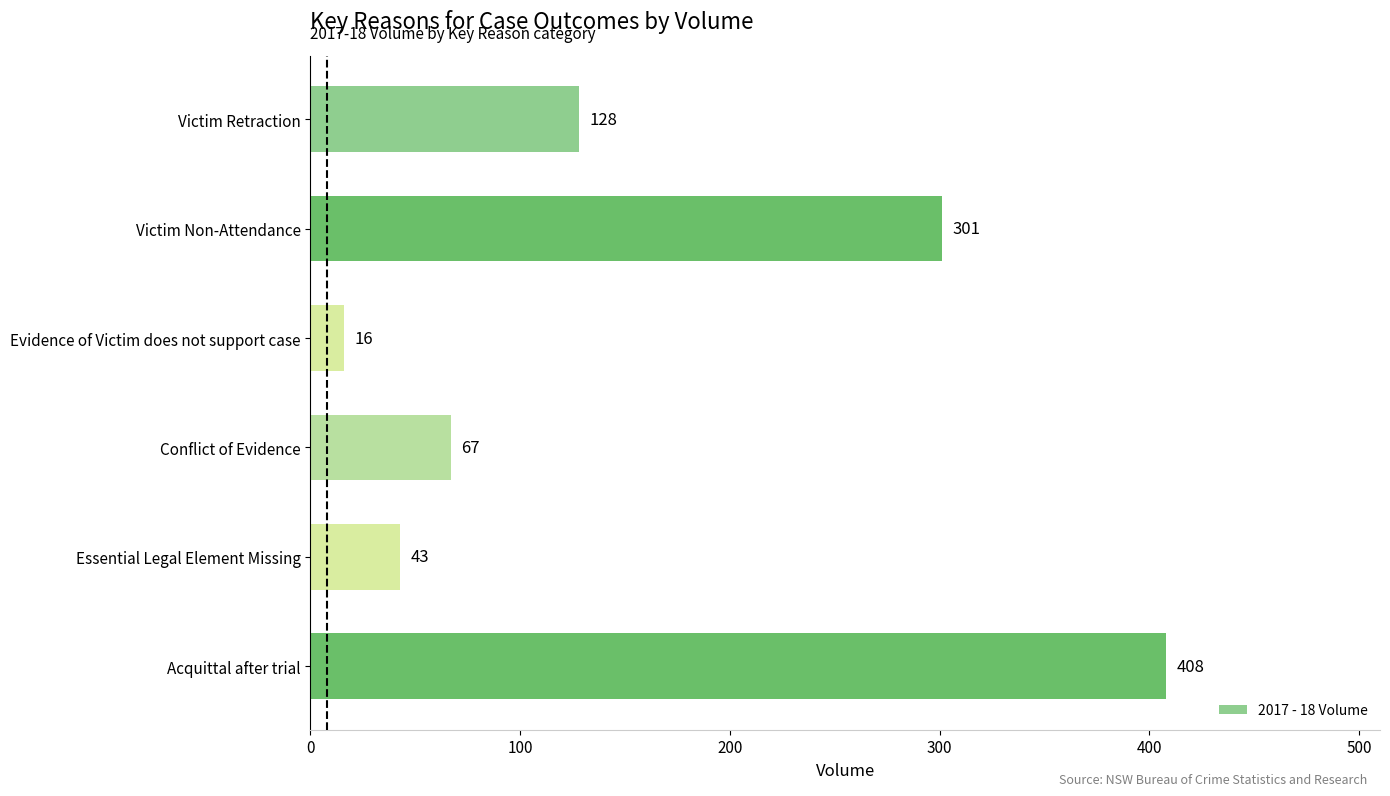

Which label corresponds to the smallest value in the chart?

Evidence of Victim does not support case